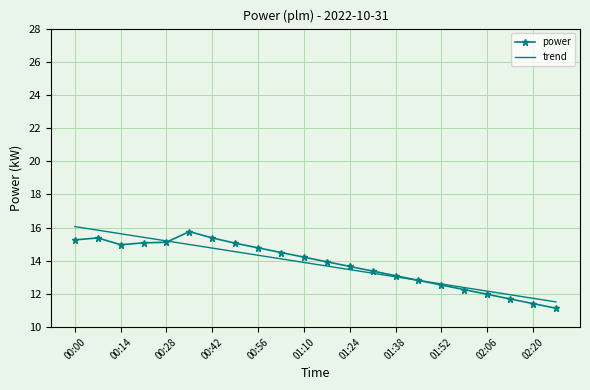

What is the greatest value displayed?

16.1